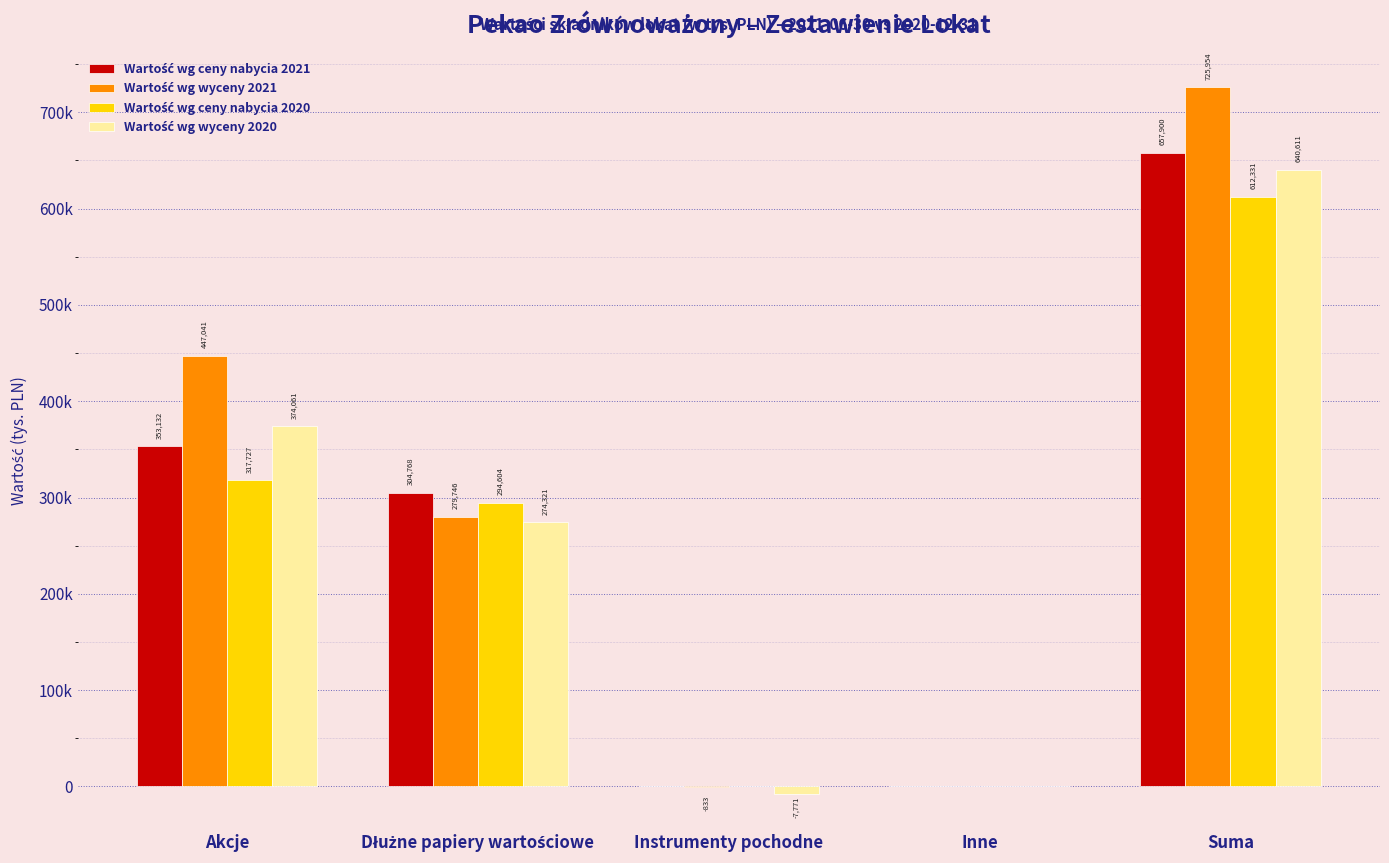

At how many categories does at least one series exceed 475356?

1